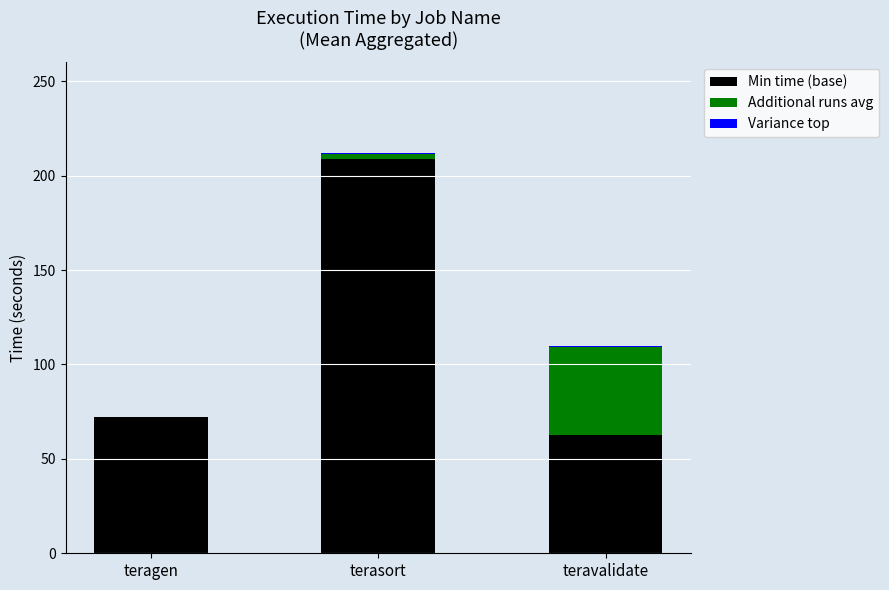

Count the number of categories in the chart.

3